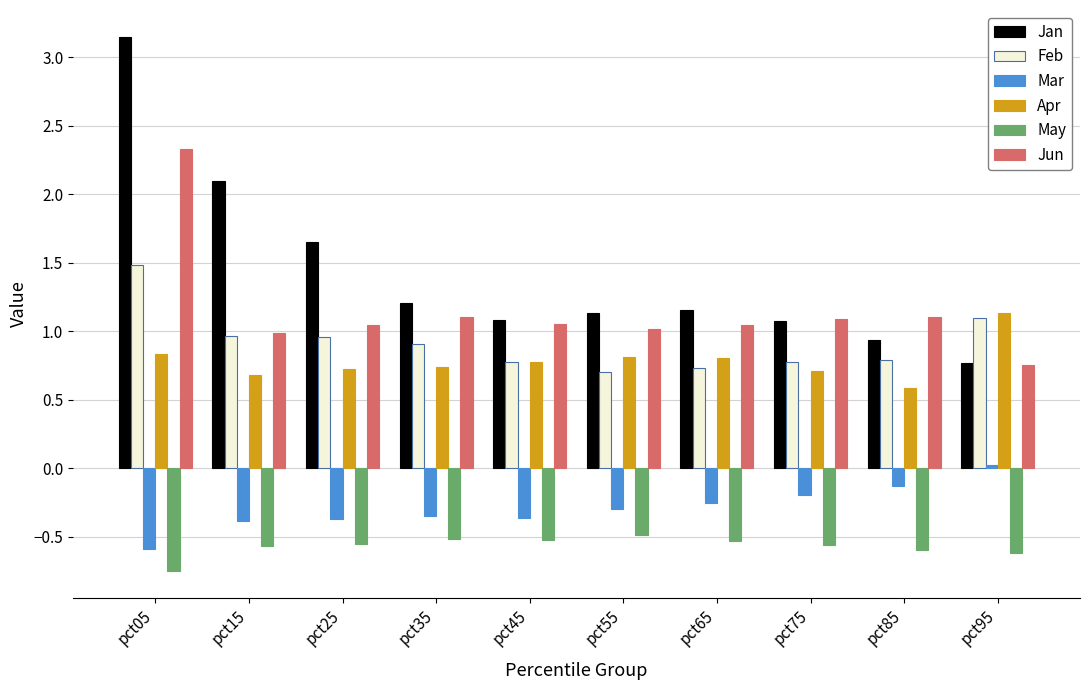

What are all the series names shown in the legend?

Jan, Feb, Mar, Apr, May, Jun